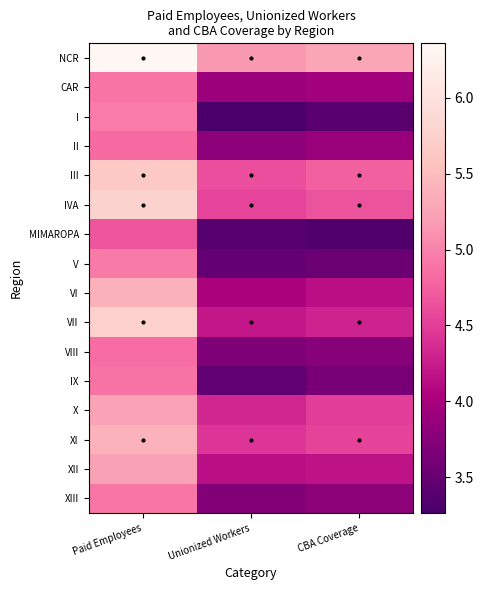

How many series are shown in this chart?

16